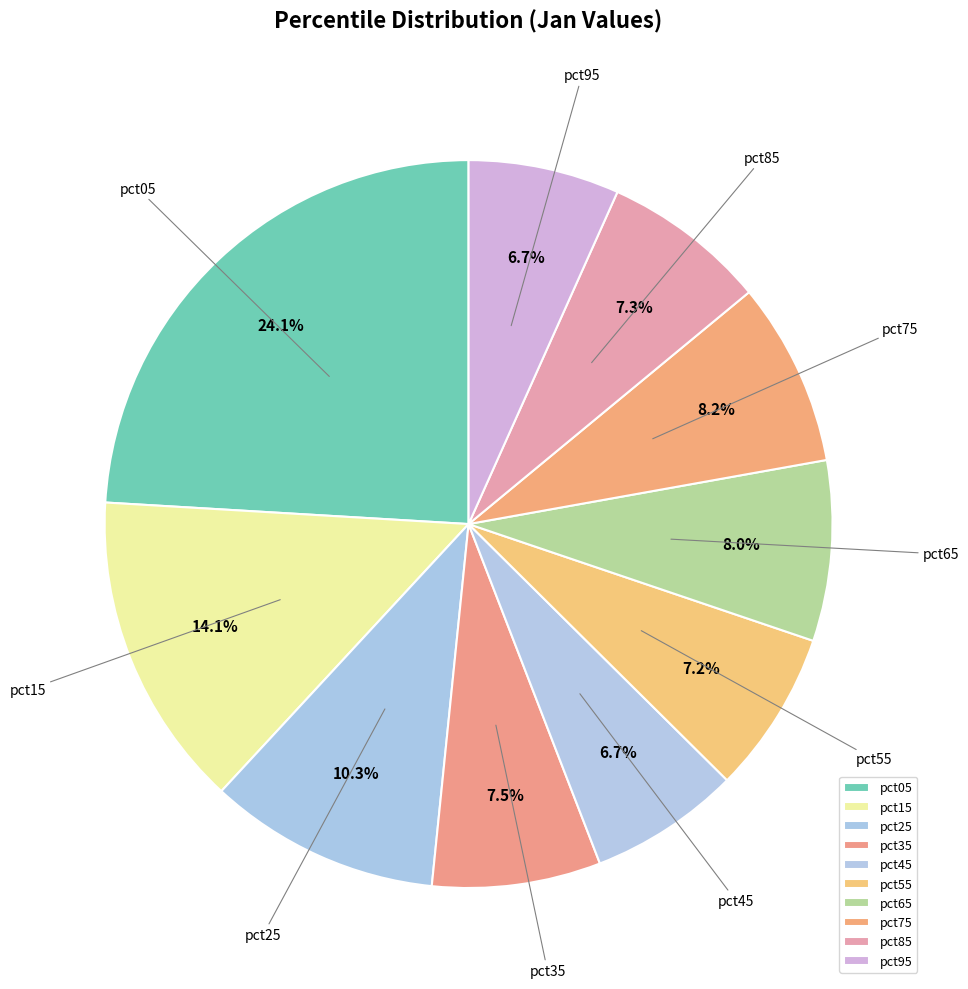

How many slices are in this pie chart?

10